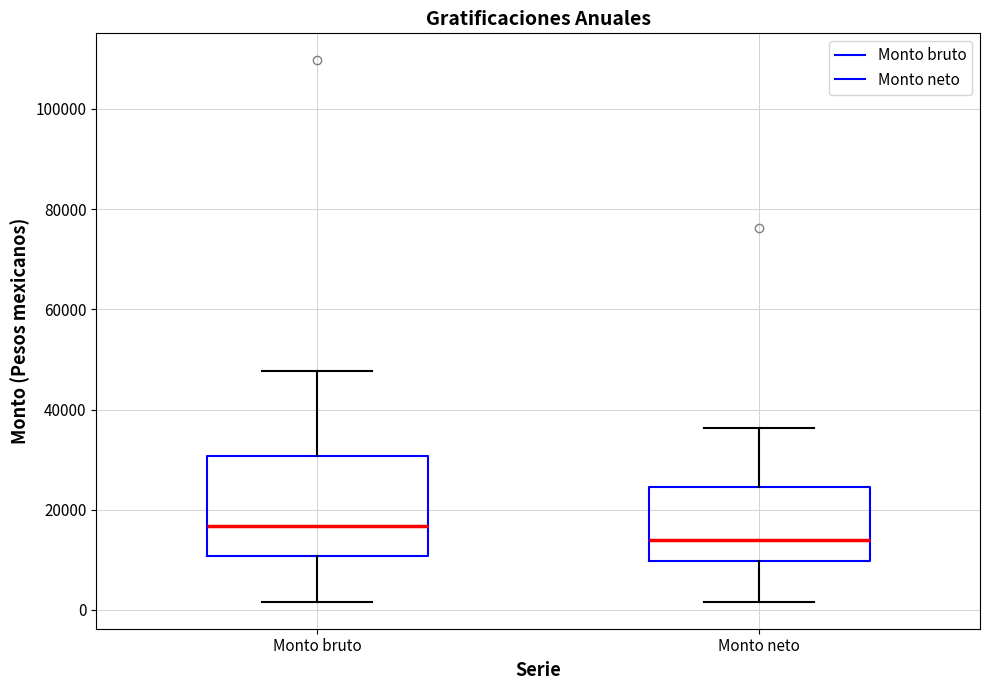

Which box is the tallest, from its lower edge to its upper edge?

Monto bruto